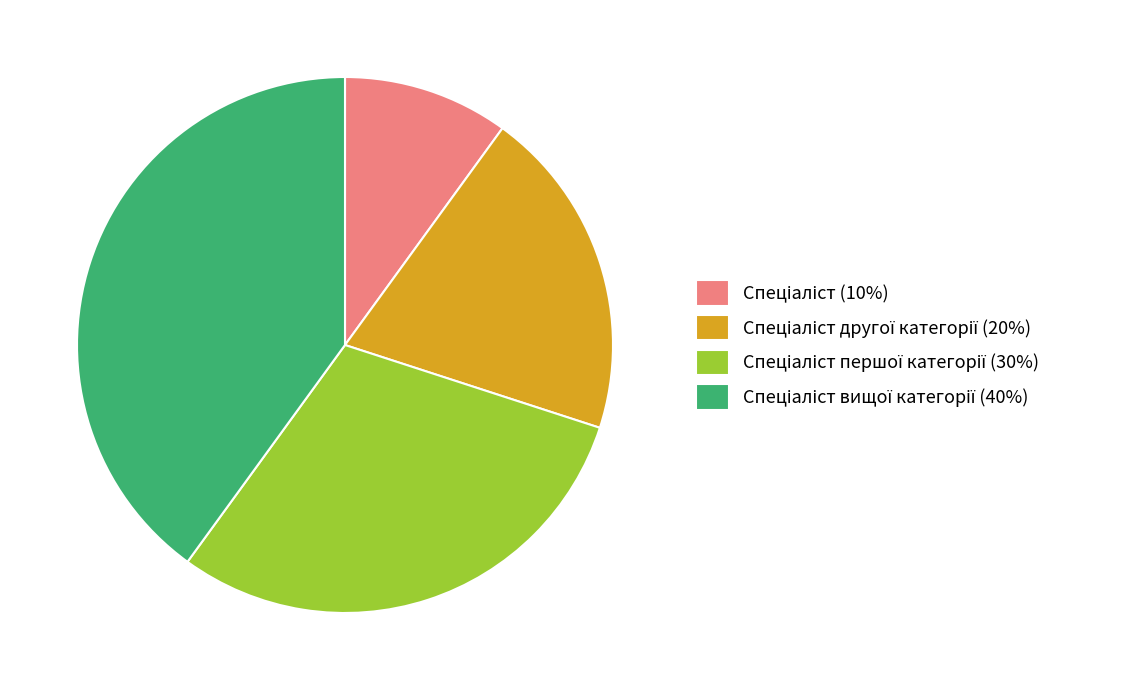

Is there a majority slice in this chart?

No